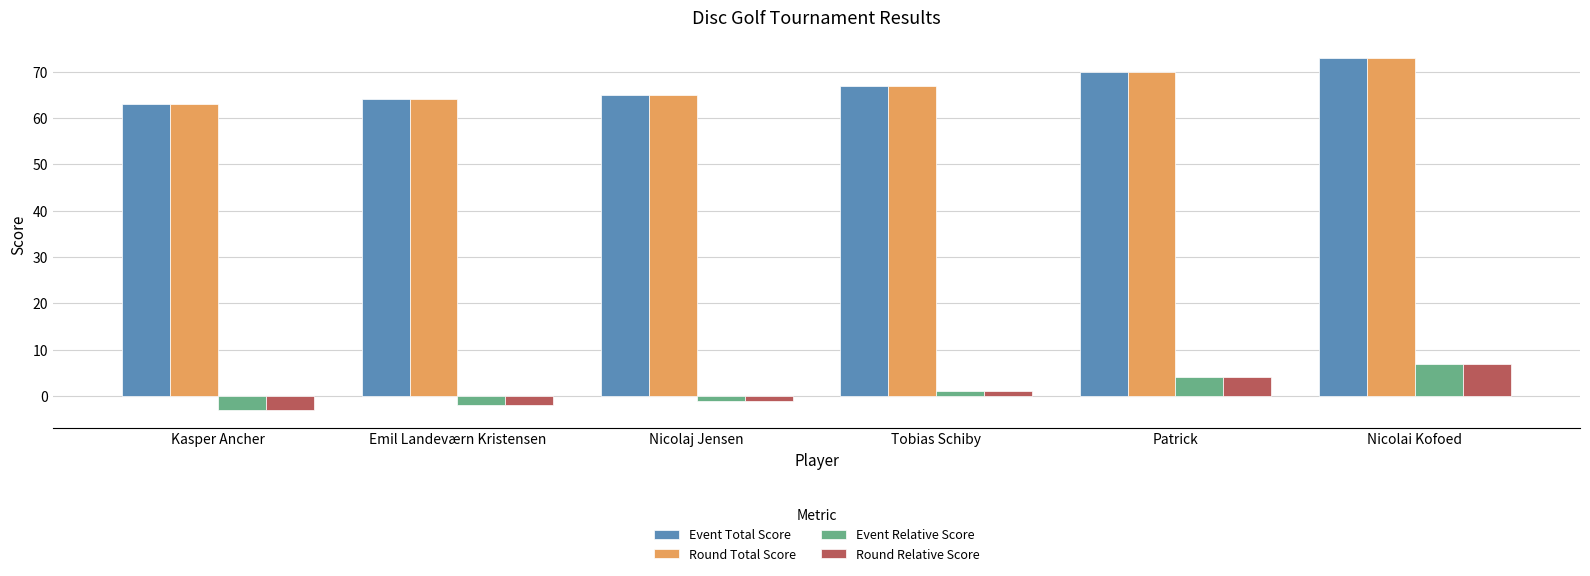

Are the bars horizontal?

No